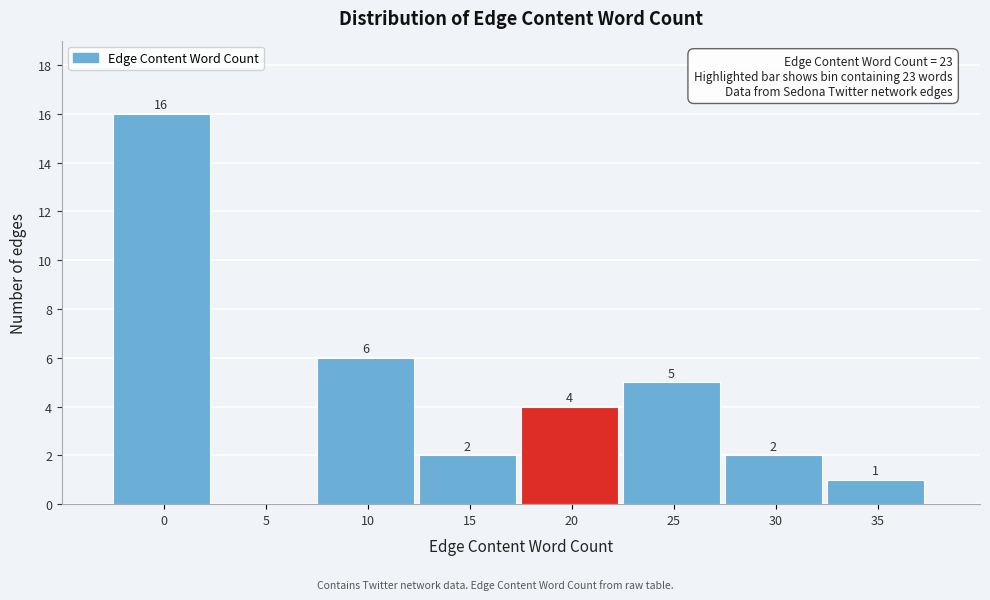

Reading right to left, what are all the values shown in this chart?

35=1	30=2	25=5	20=4	15=2	10=6	5=0	0=16